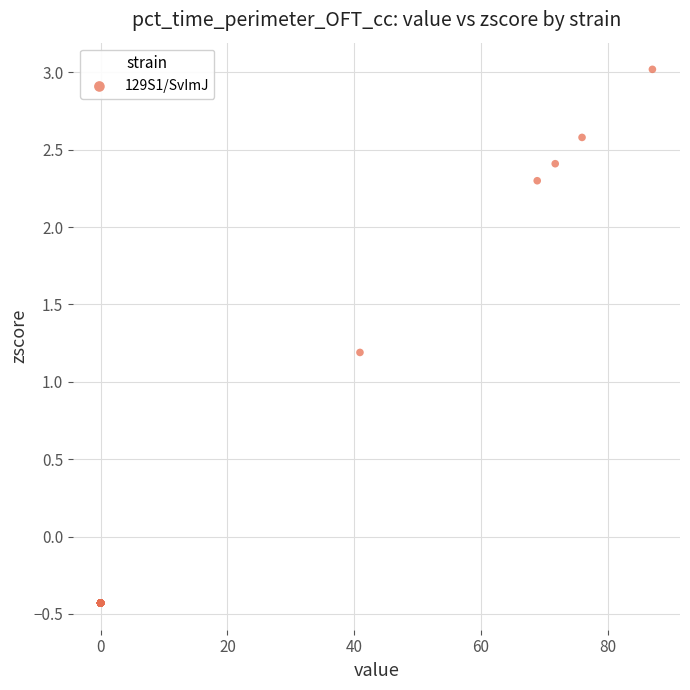

What Y value in the scatter plot is closest to 1?

1.2